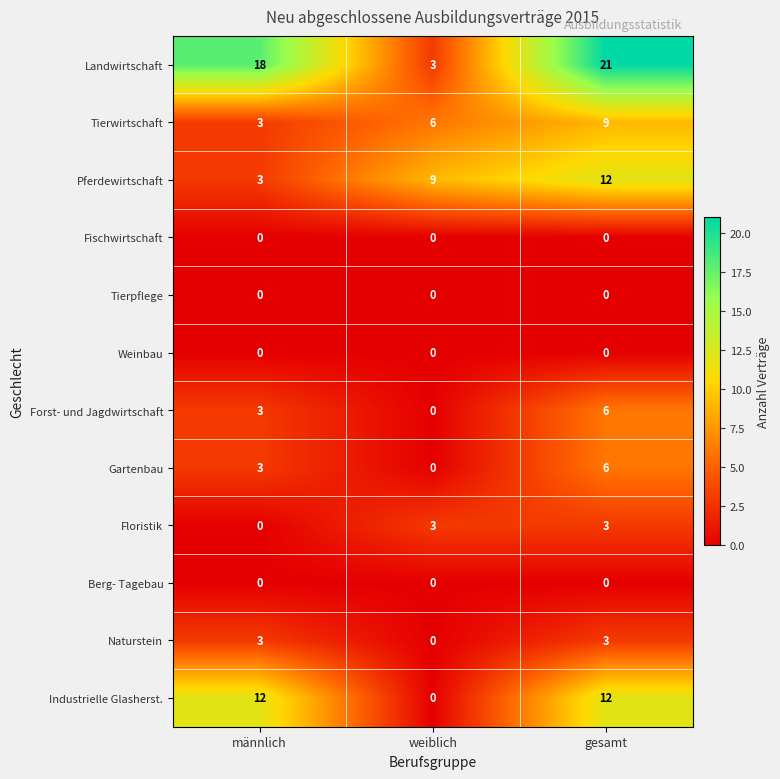

How many positive values does the Gartenbau series have?

2